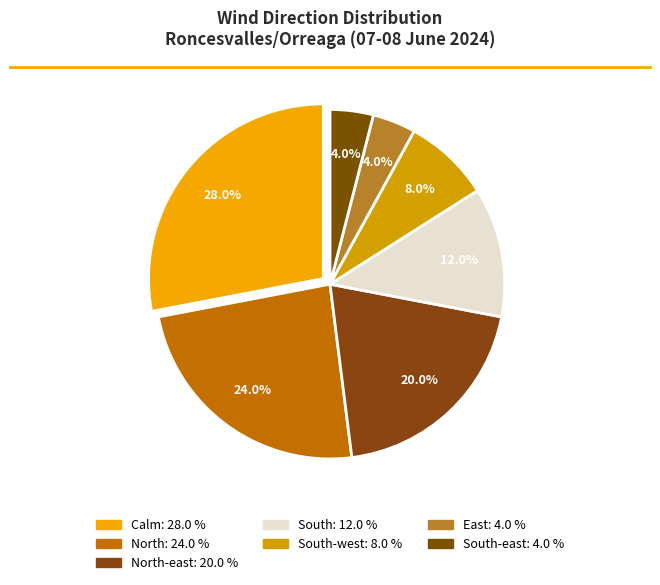

Count the number of slices in the pie.

7